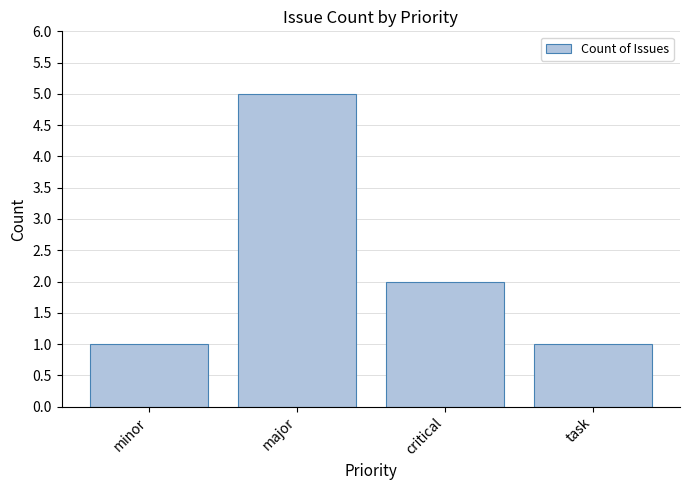

Reading left to right, extract all data points from this chart.

minor=1	major=5	critical=2	task=1